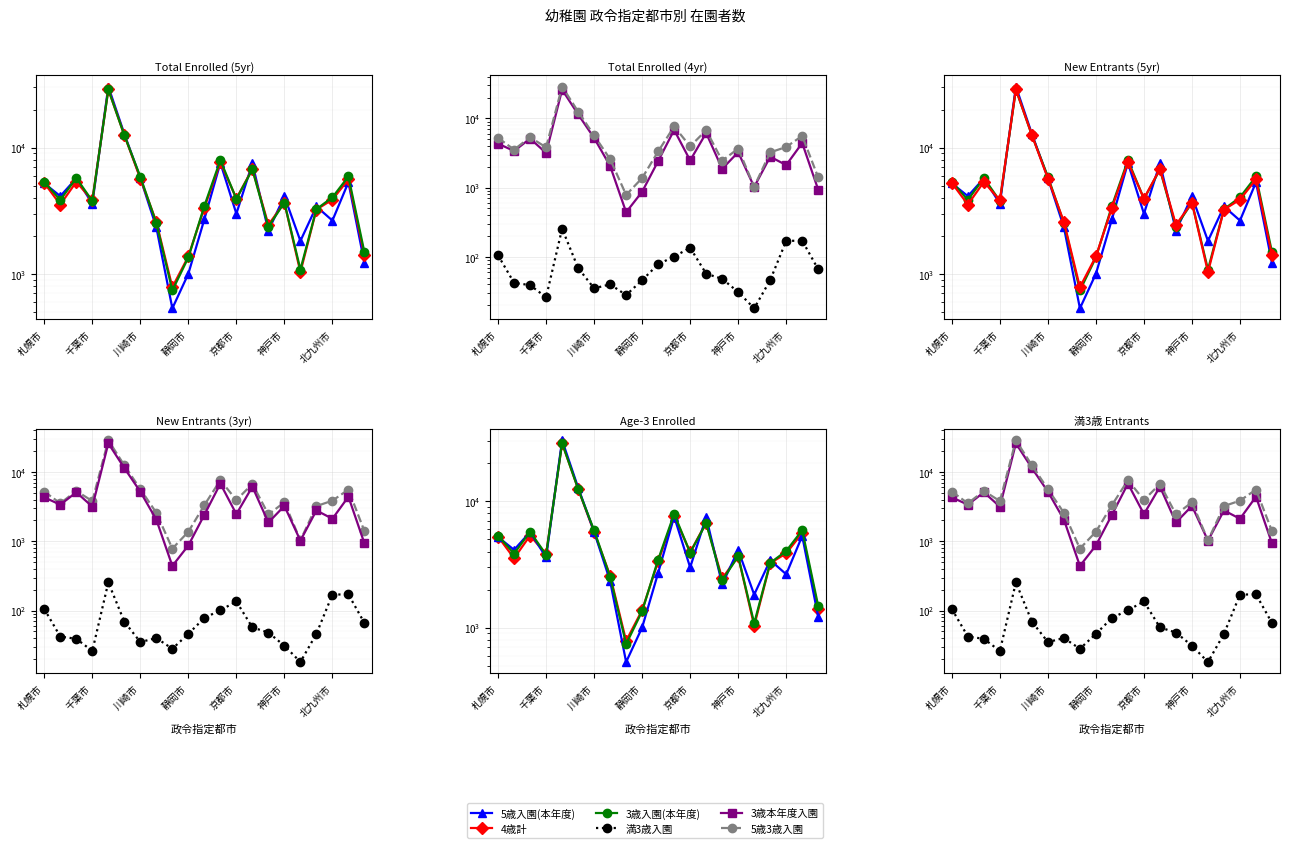

True or false: 5歳3歳入園 has more than 2 interior local peaks.

True